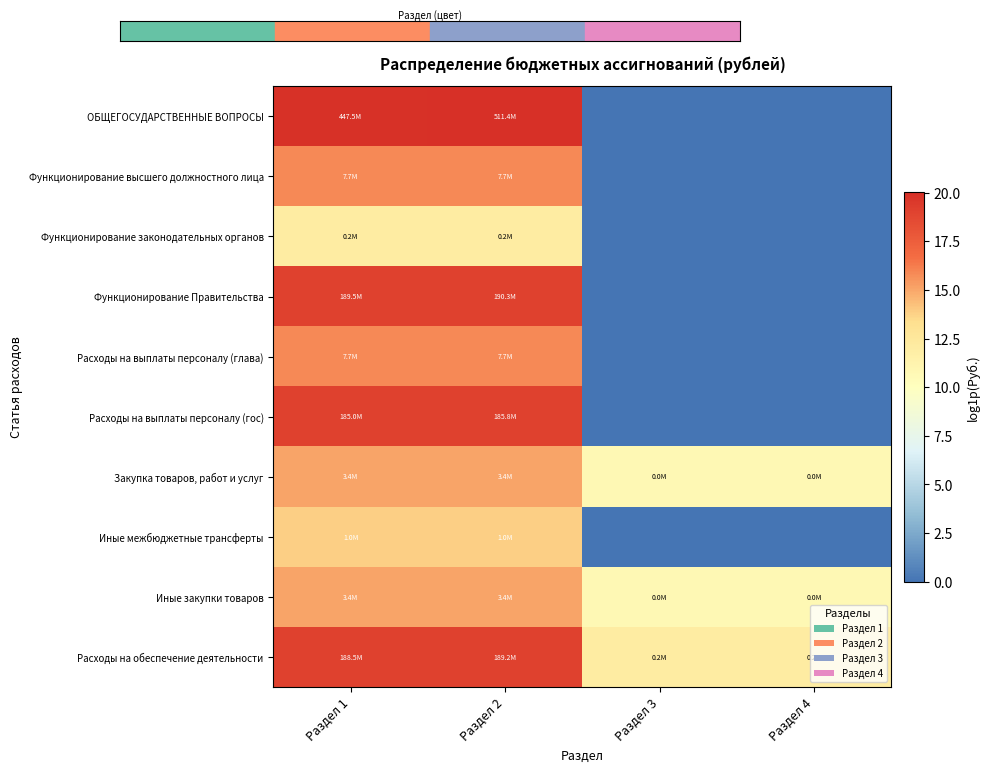

Which series changed the most between Раздел 1 and Раздел 3?

ОБЩЕГОСУДАРСТВЕННЫЕ ВОПРОСЫ